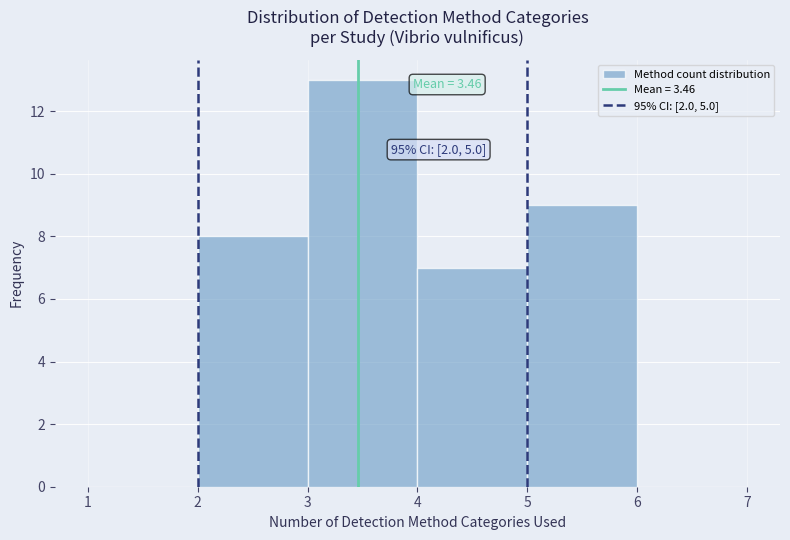

Over which range of the x-axis is the bar tallest?

3 to 4